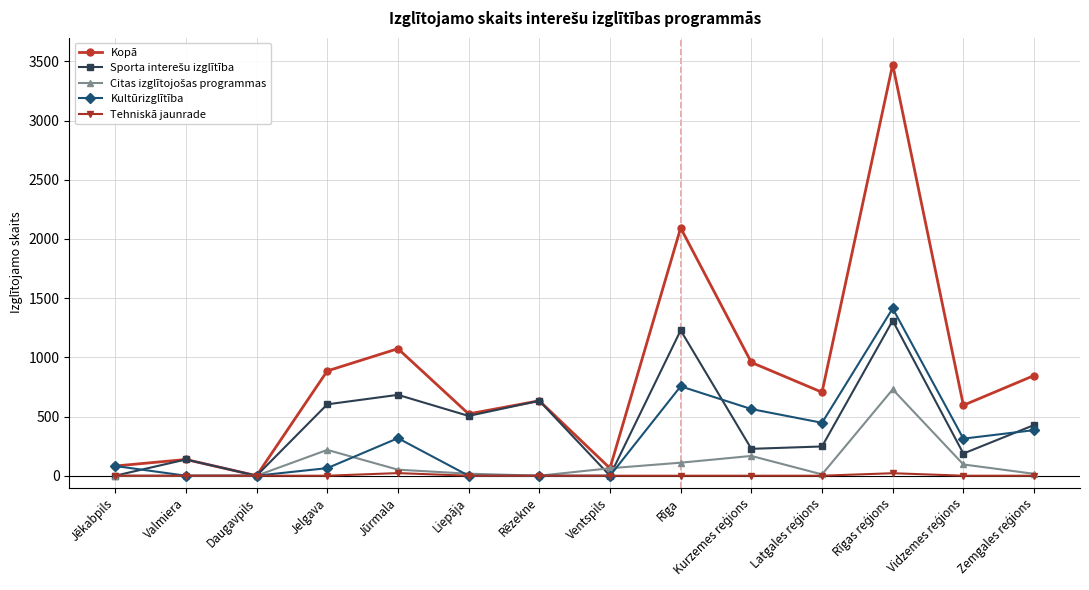

What is the label of the 12th point from the right?

Daugavpils